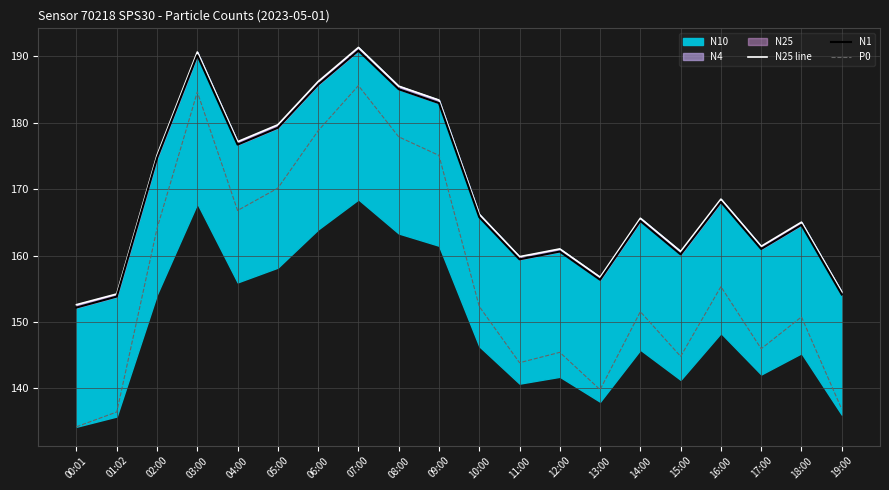

What position from the right is 19:00?

1